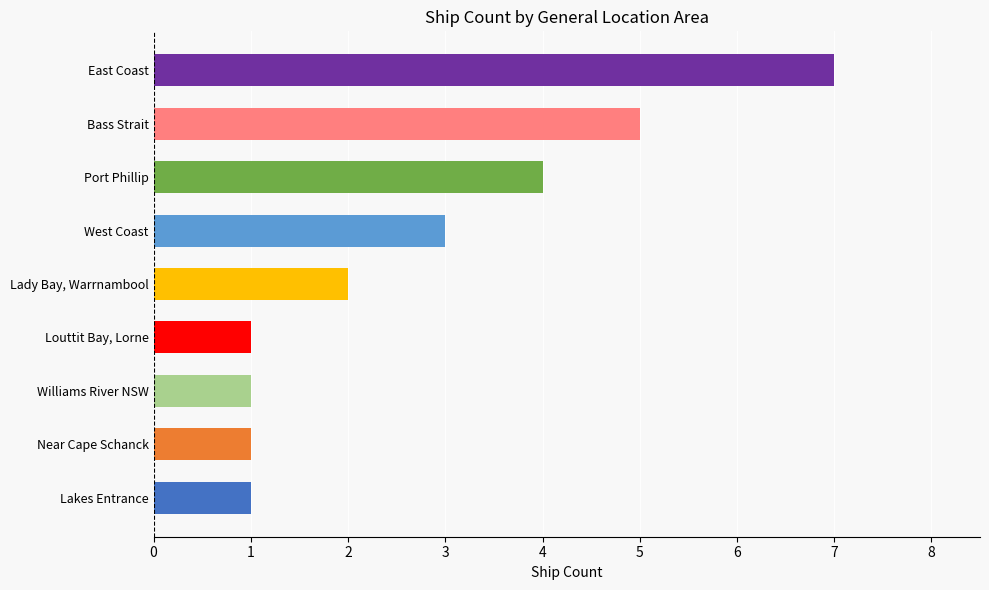

What is the smallest value displayed?

1